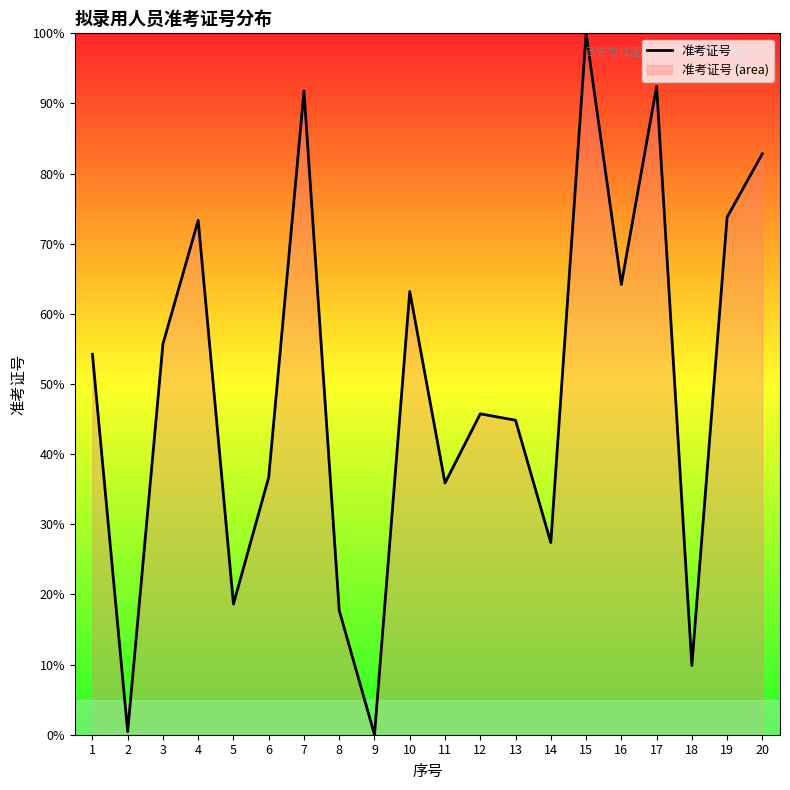

Count the number of values greater than 54.

10